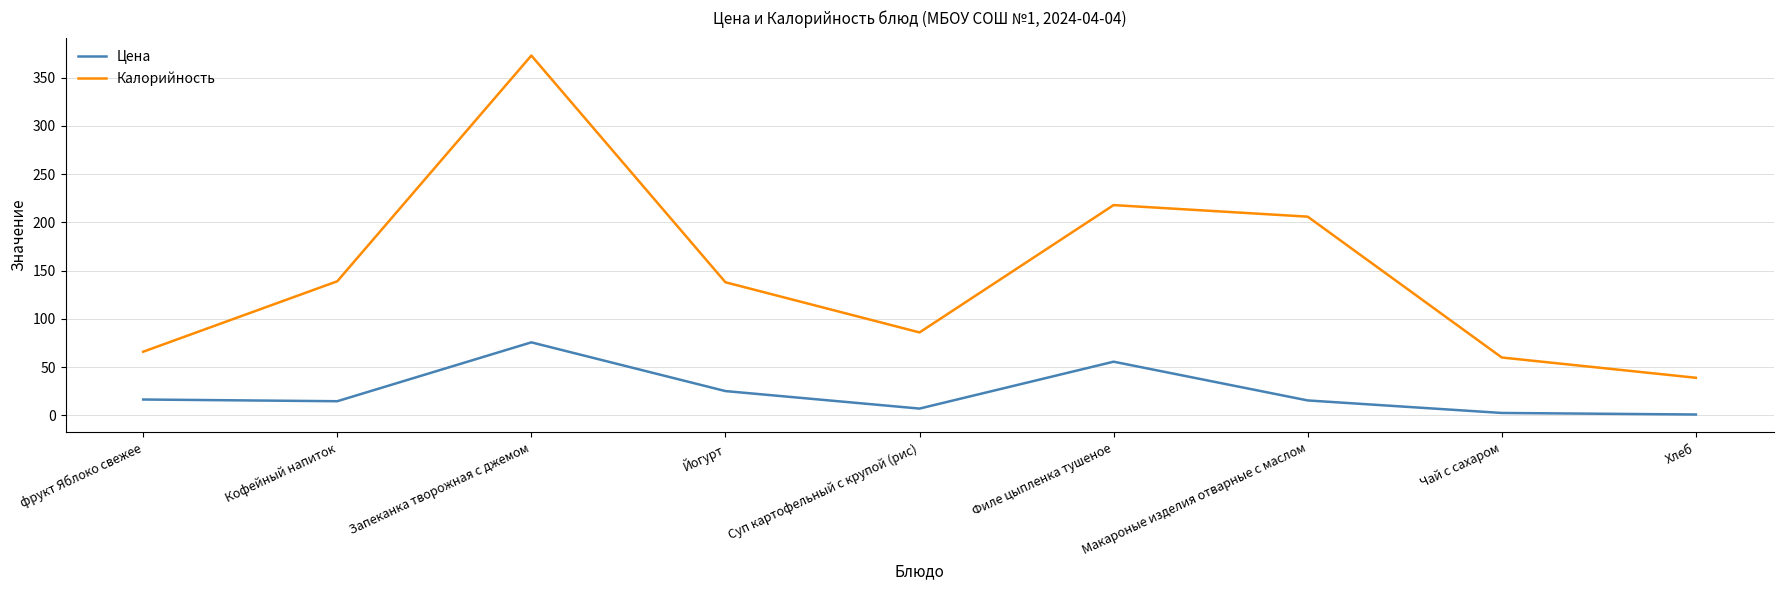

How many lines are shown in the chart?

2